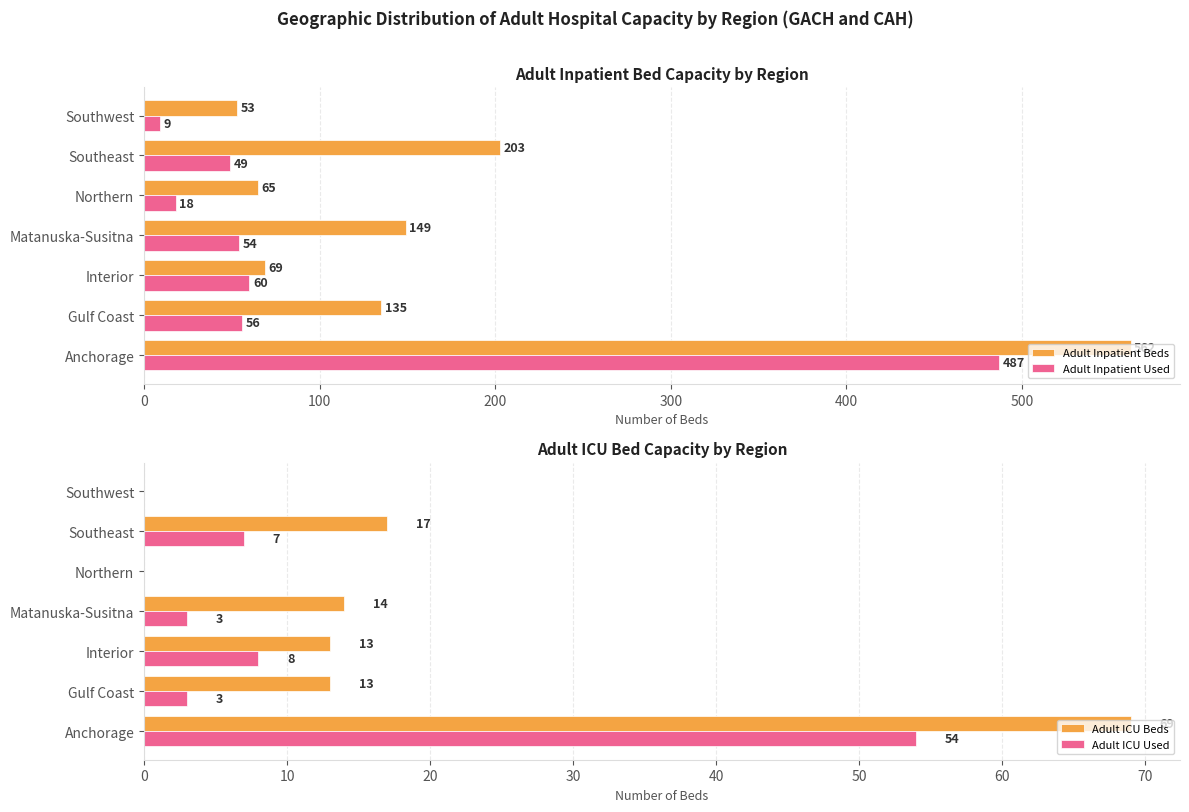

What is the difference between the maximum and minimum values in the Adult ICU Used series?

54